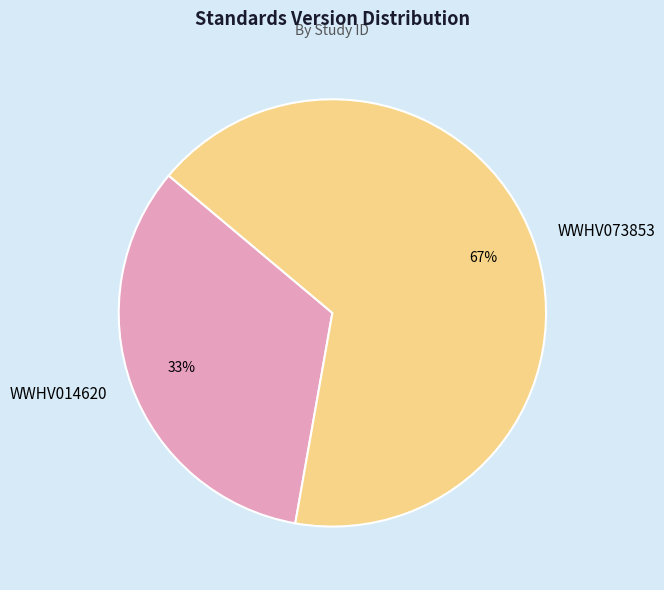

To the nearest percent, what is the combined percentage of WWHV014620 and WWHV073853?

100%